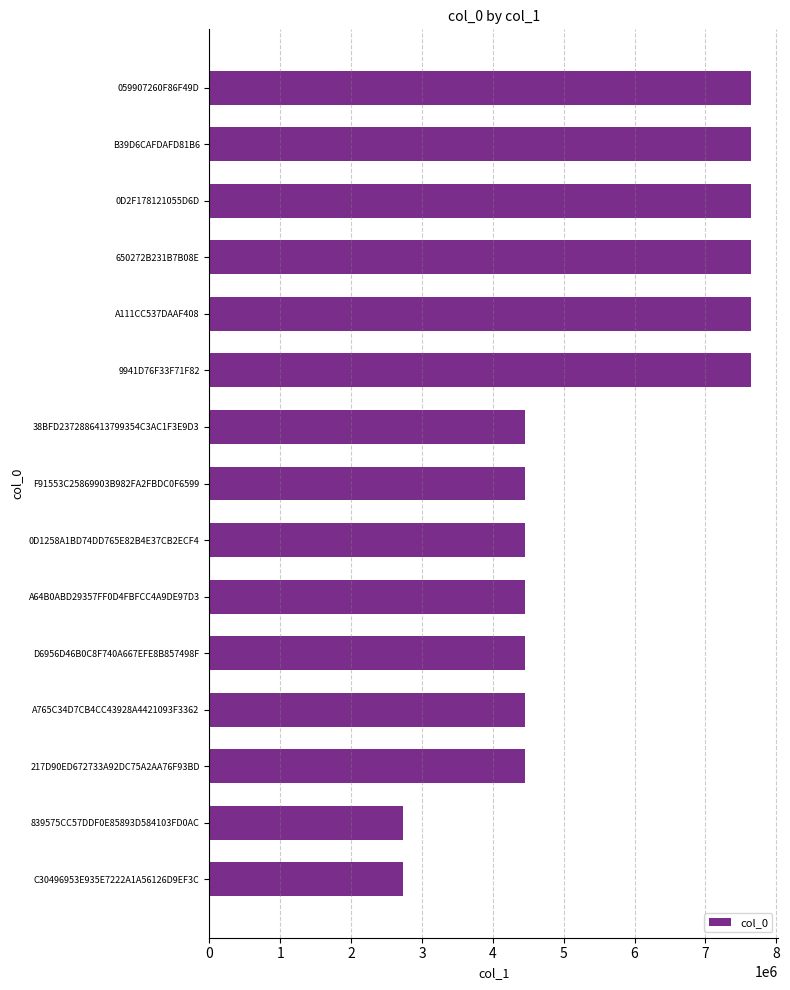

What is the change in value from F91553C25869903B982FA2FBDC0F6599 to 650272B231B7B08E?

+3186644